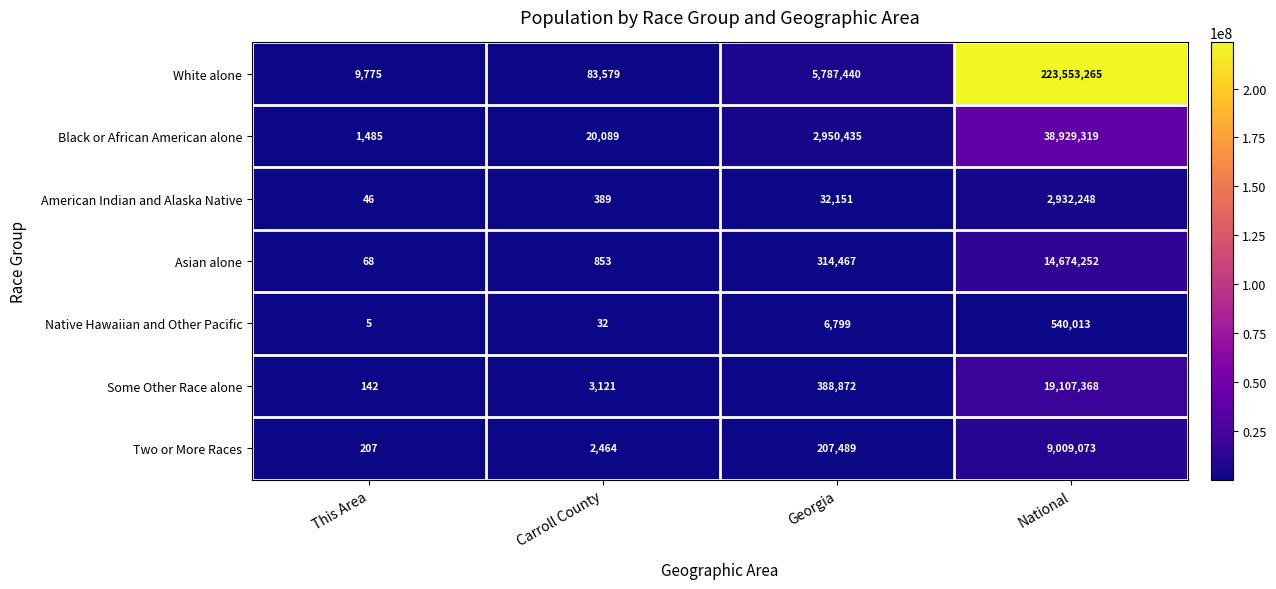

What is the greatest value displayed?

223553265